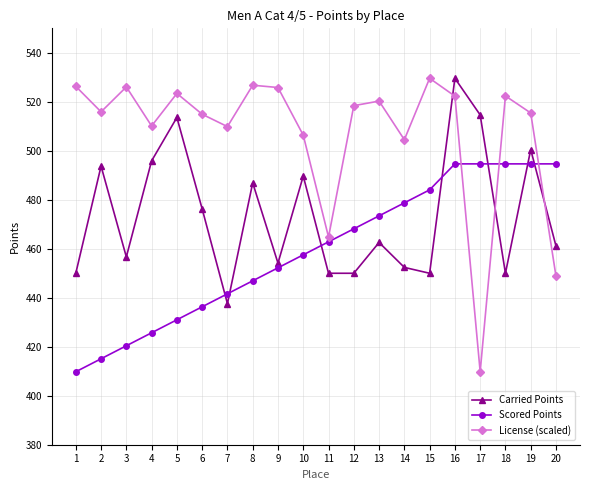

What is the difference between the maximum and minimum values in the Scored Points series?

84.9